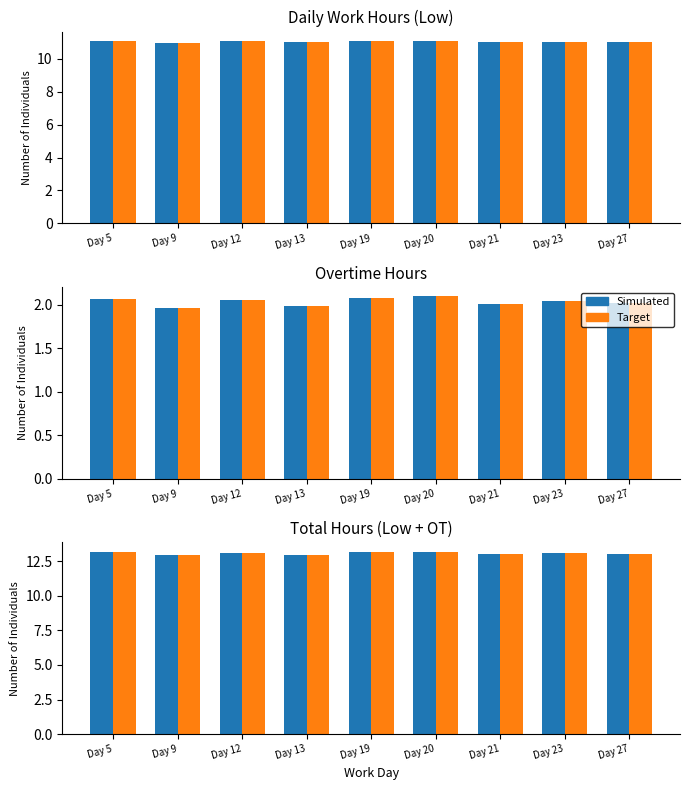

Does the chart contain any negative values?

No